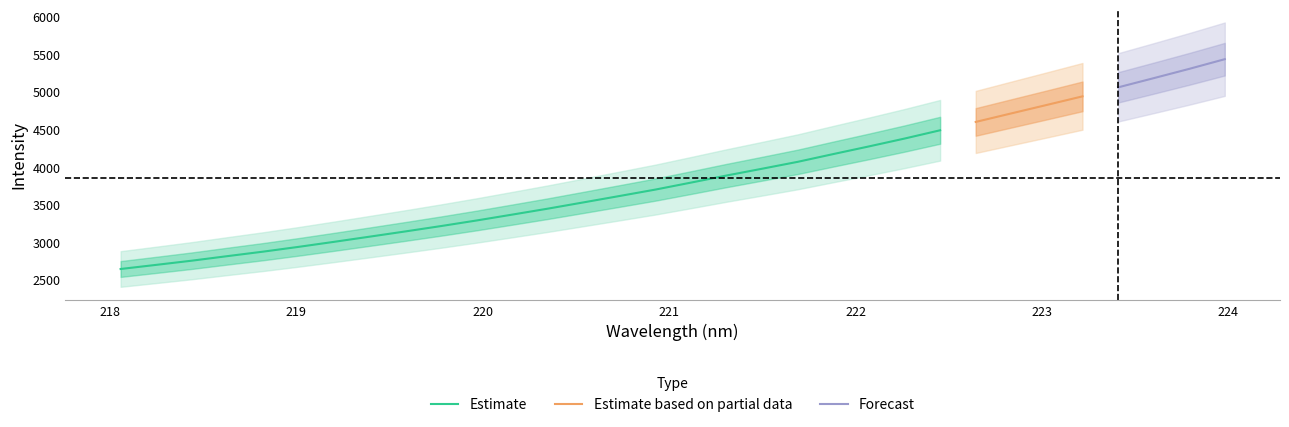

What is the sum of all x values?

7072.7